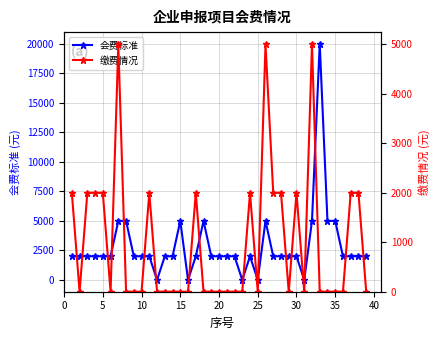

Count the 缴费情况 values in the range 0 to 2000.

36